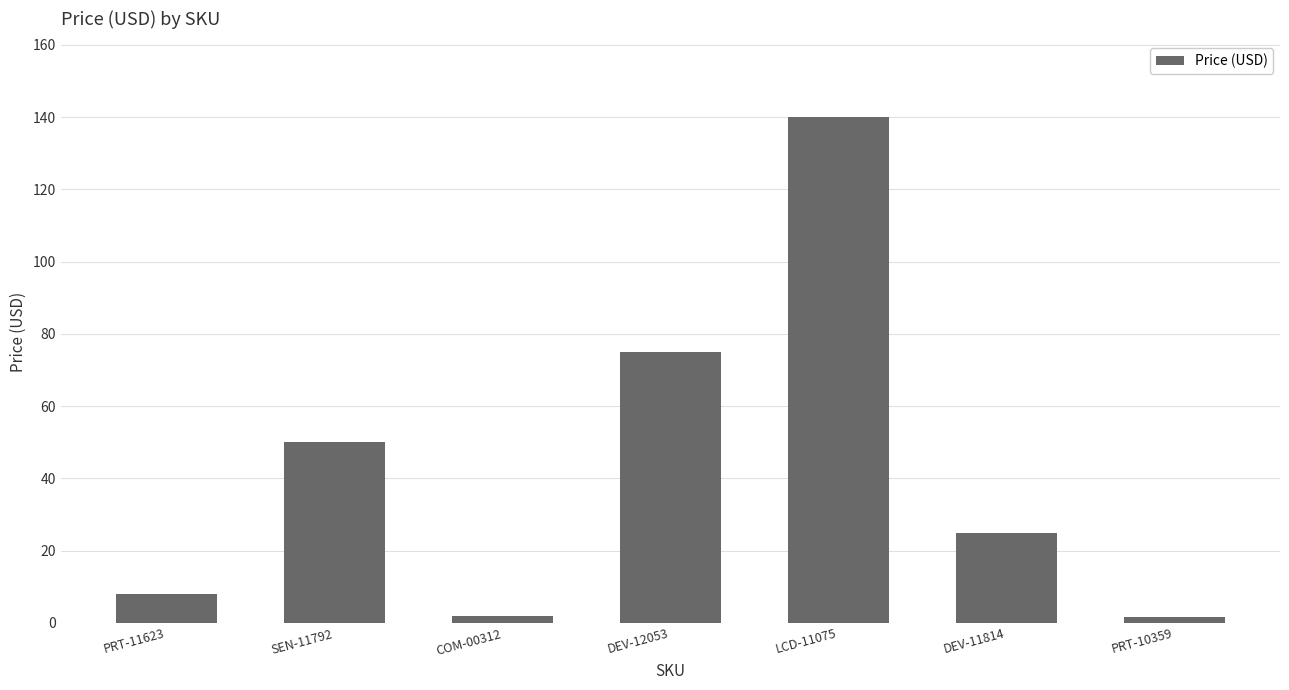

What is the difference between the maximum and second lowest values?

138.0